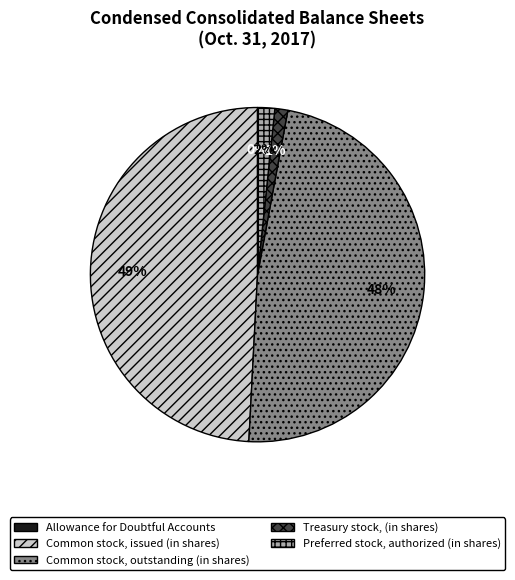

To the nearest percent, what is the combined percentage of Preferred stock, authorized (in shares) and Common stock, outstanding (in shares)?

50%